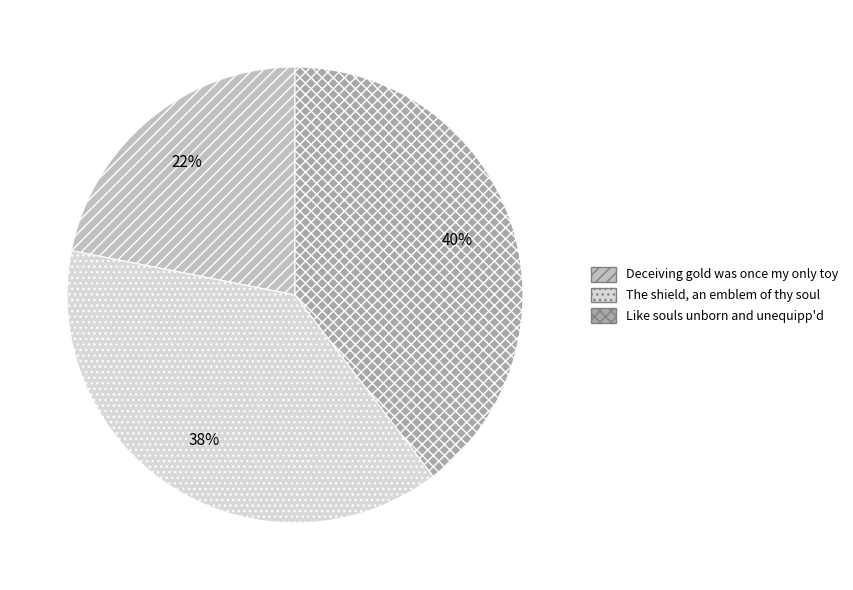

Which has a higher value, Deceiving gold was once my only toy or Like souls unborn and unequipp'd?

Like souls unborn and unequipp'd